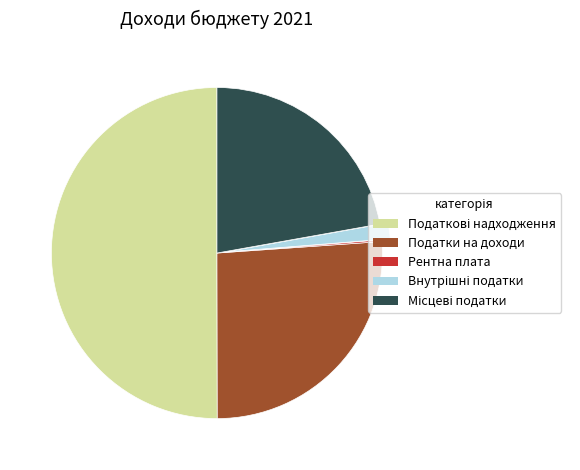

The Податки на доходи slice represents 26% of the pie. True or false?

True